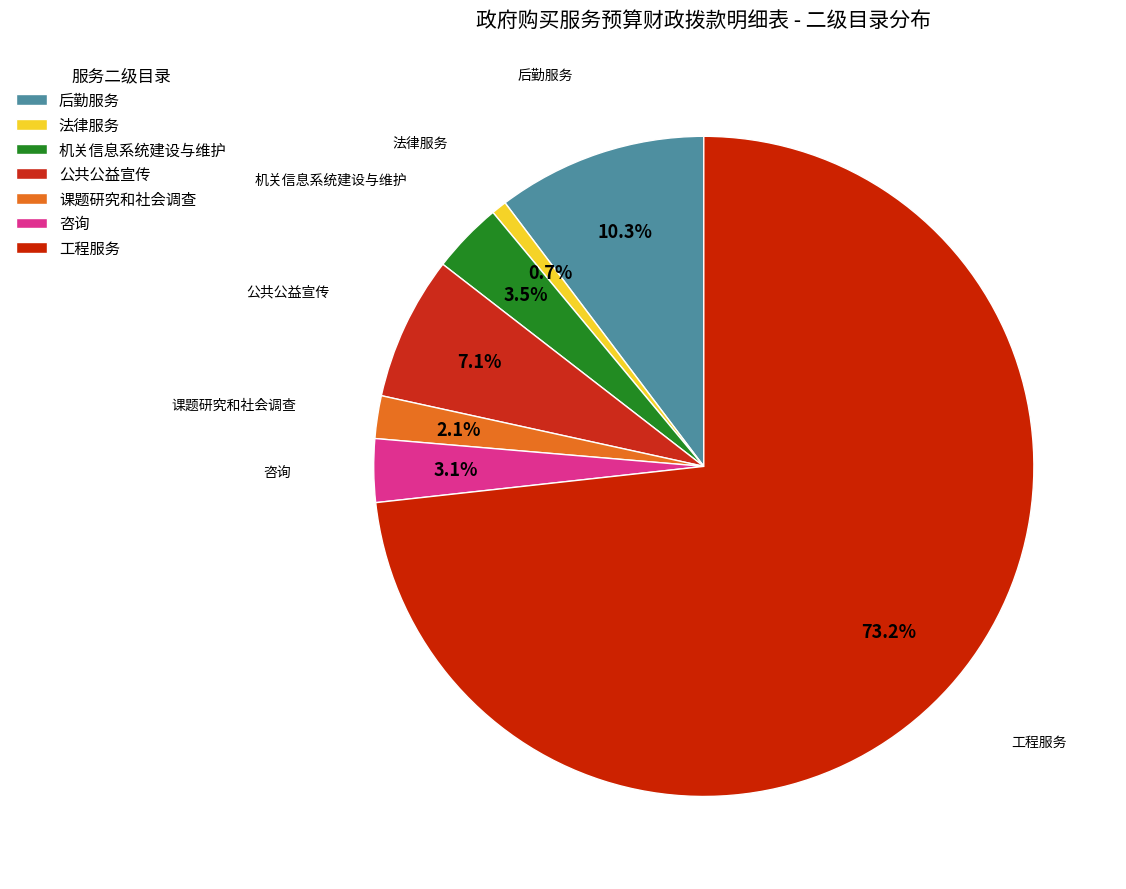

To the nearest percent, what is the difference between the 法律服务 and 后勤服务 slice percentages?

10%